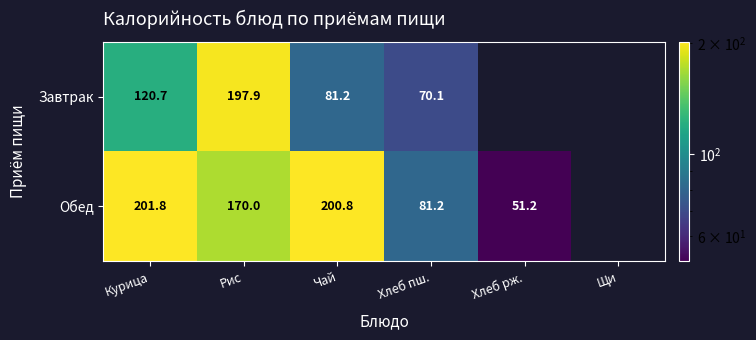

What is the spread (max minus min) of values at Рис?

27.9